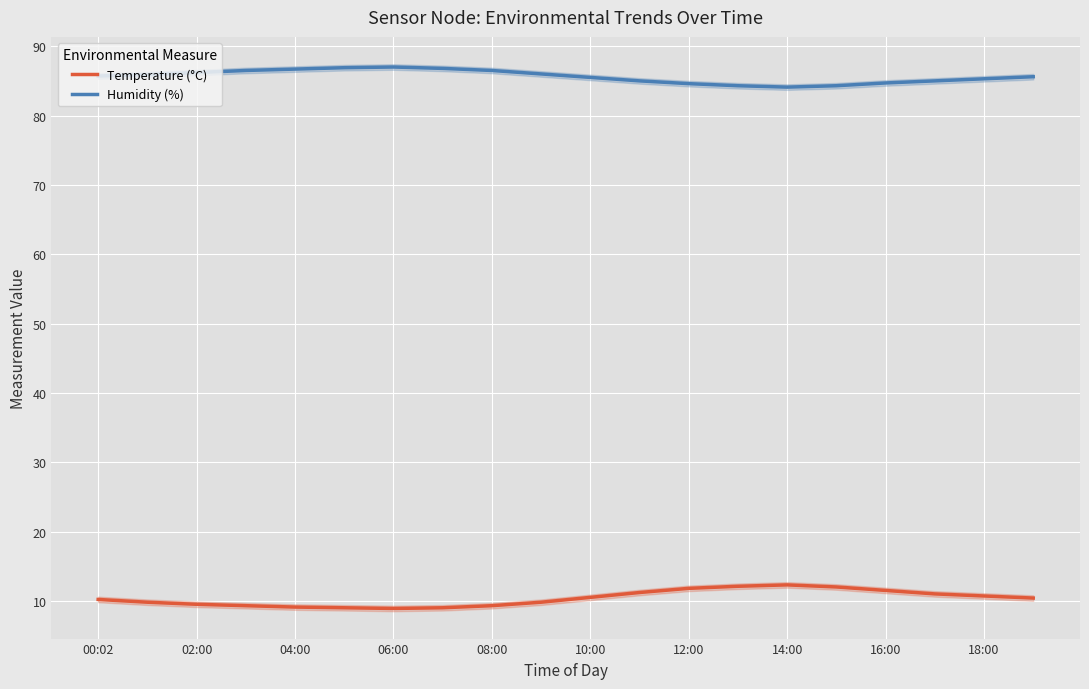

What is the label of the 7th point from the right?

13